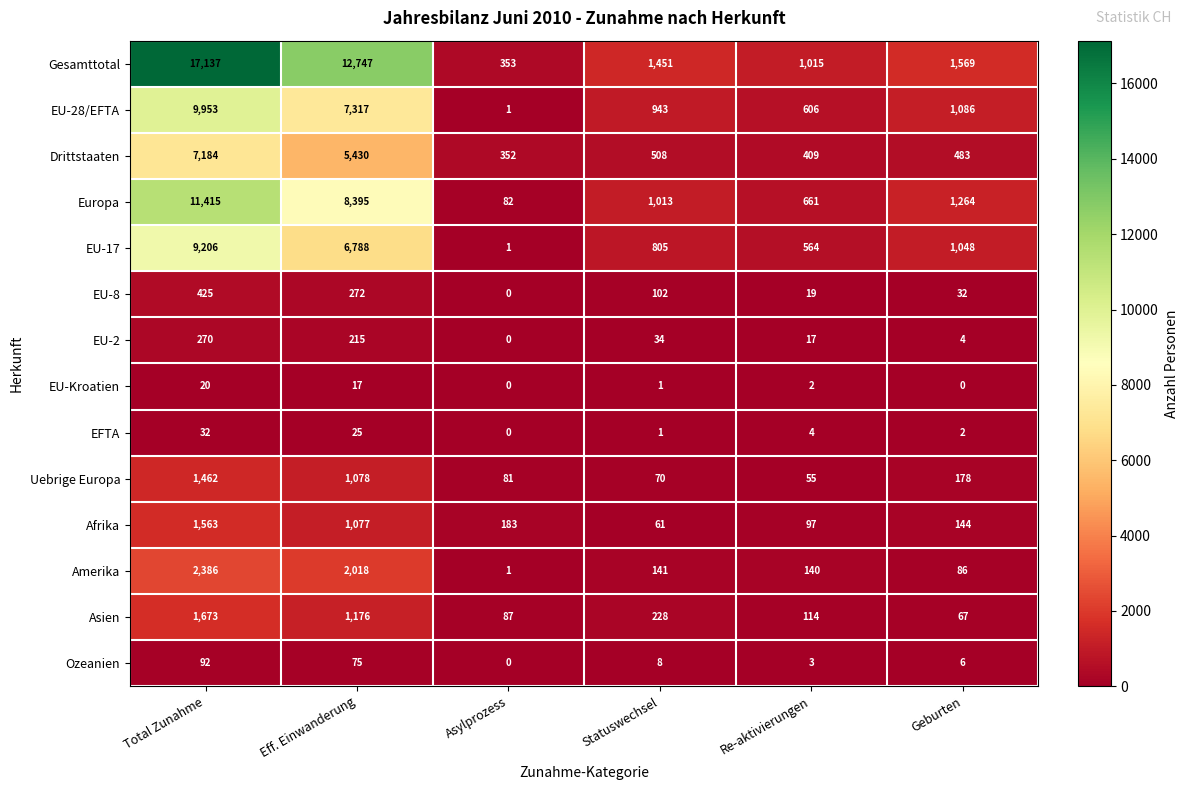

The value of EU-17 at Statuswechsel is 1130. True or false?

False